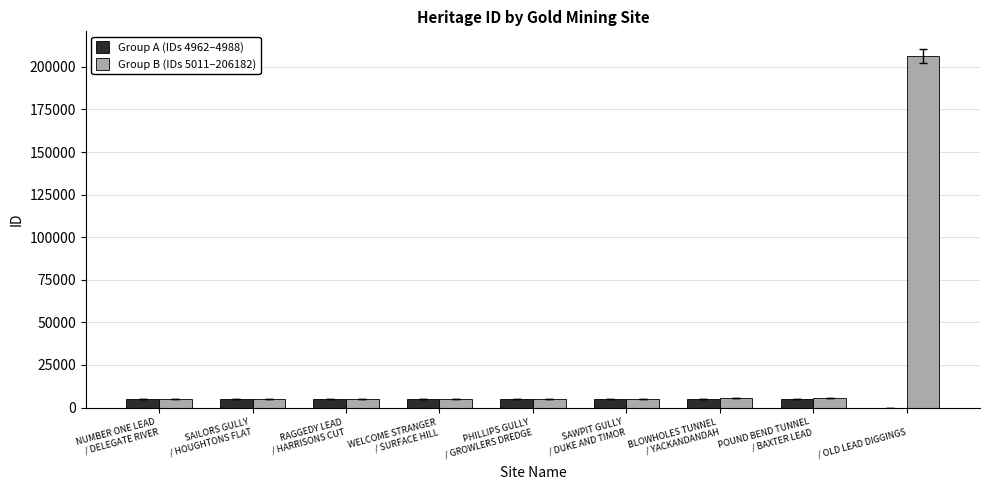

Rank the series by their maximum value, from lowest to highest.

Group A (IDs 4962–4988), Group B (IDs 5011–206182)